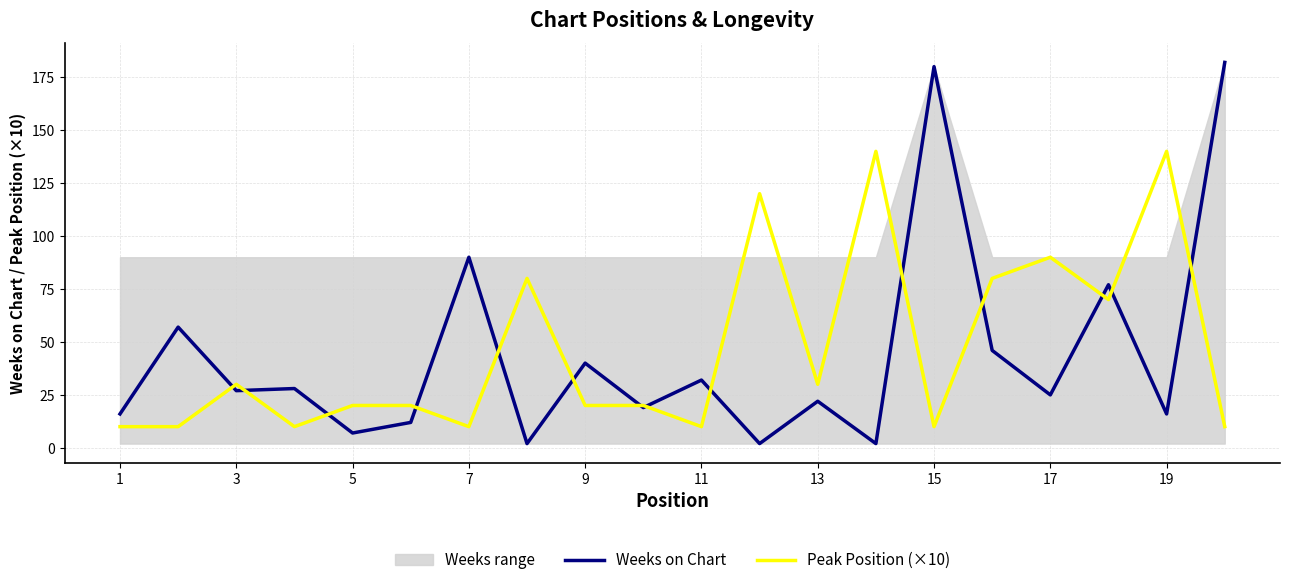

Rank the series by their average value, from lowest to highest.

Weeks on Chart, Peak Position (×10)